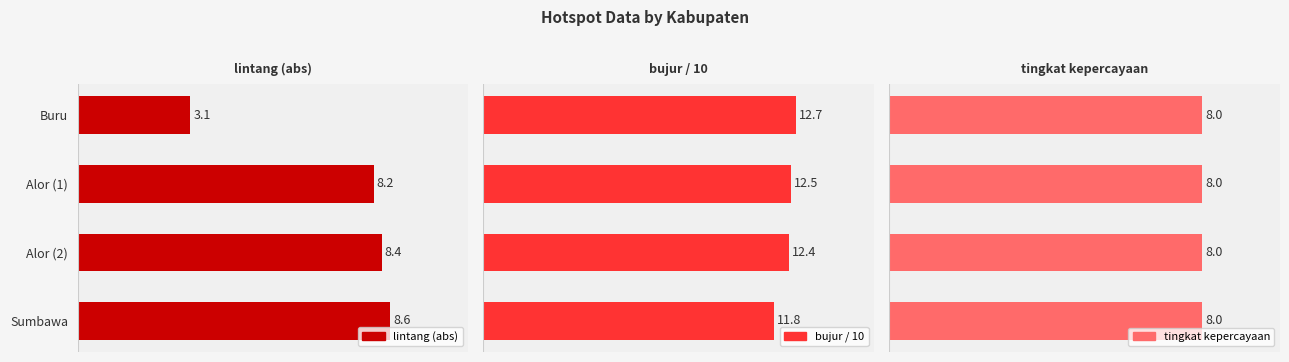

Which series has the widest spread of values?

lintang (abs)